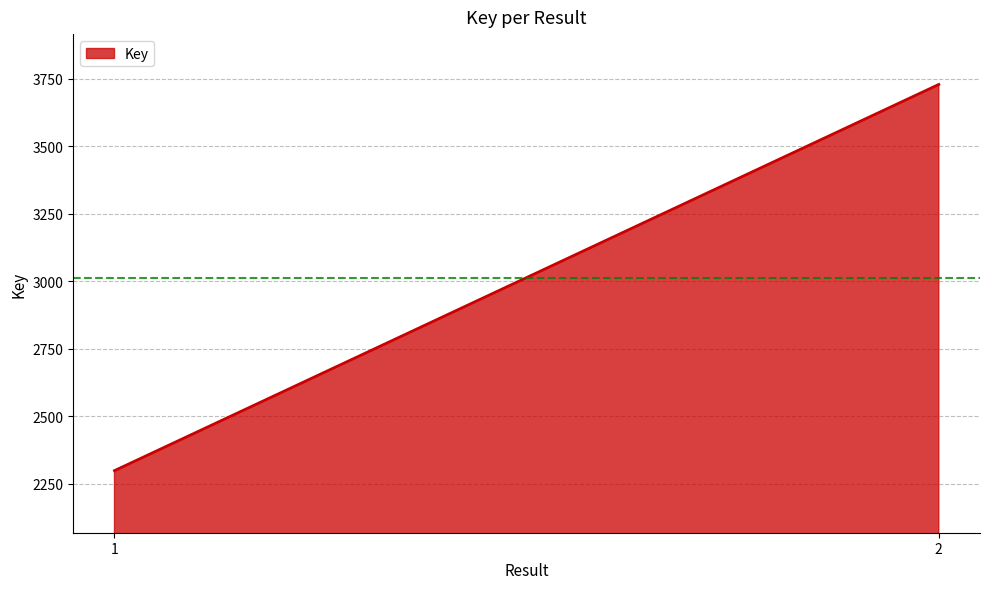

What is the value of the 1st point from the left?

2299